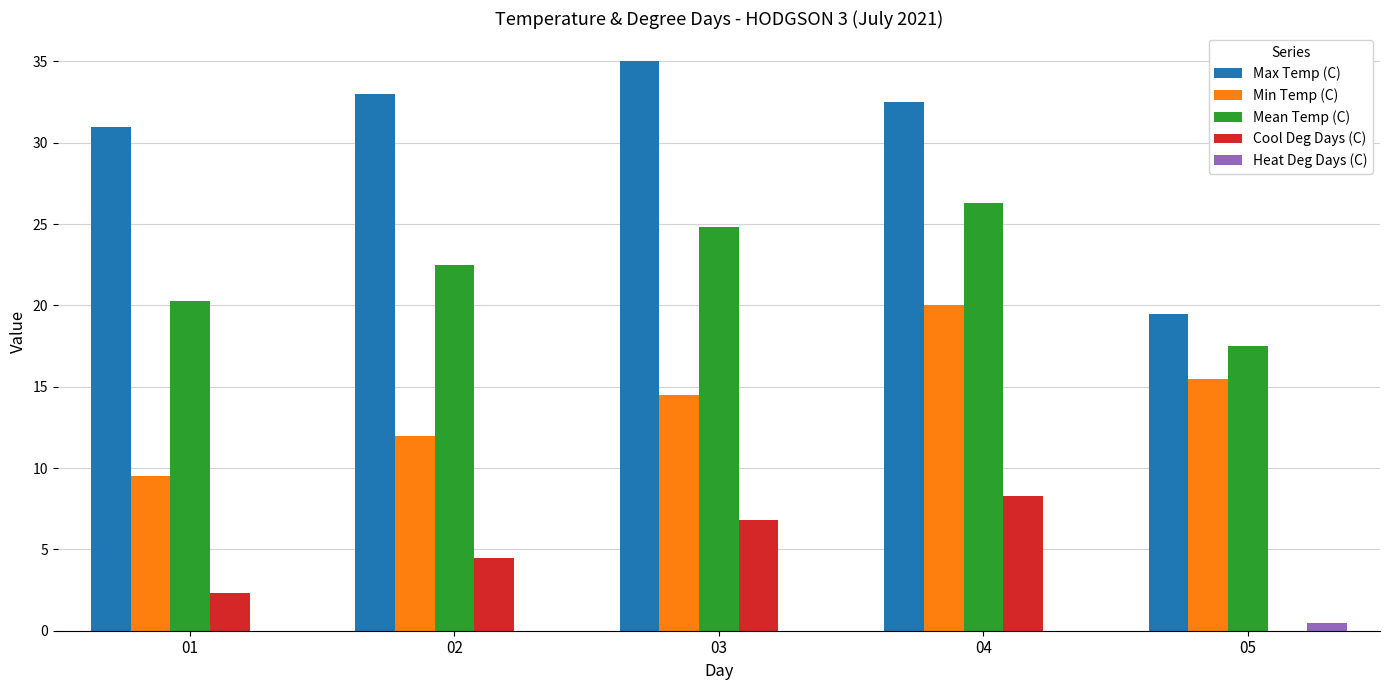

The value of Cool Deg Days (C) at 01 is 4.1. True or false?

False